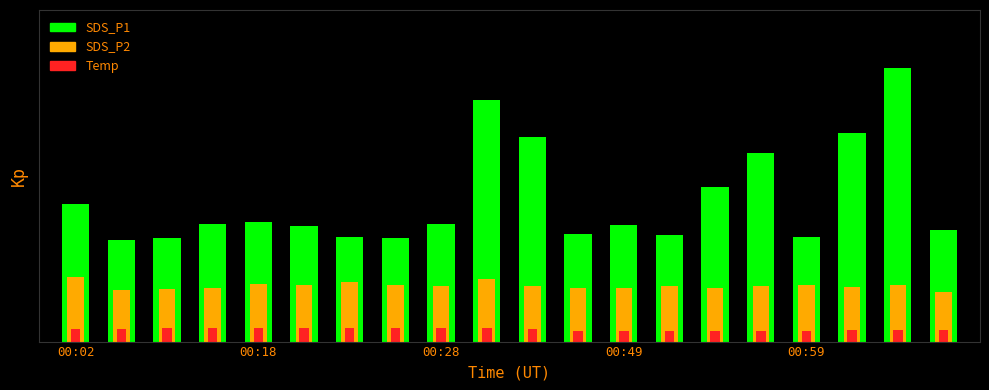

Which category has the lowest value across all series?

00:49